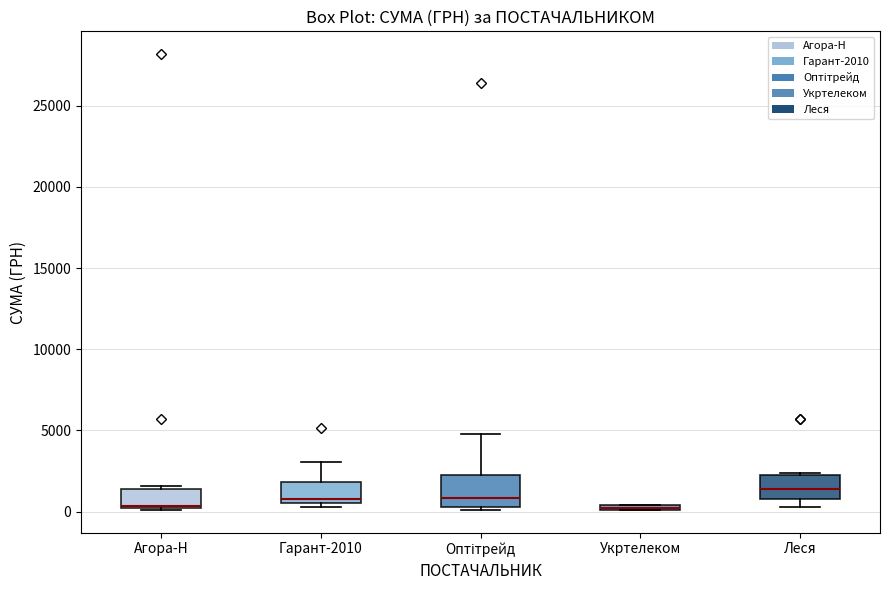

Where is the lower edge of the box for Агора-Н on the y-axis? The values are not printed on the chart, so give them approximately, as read against the axis.

0